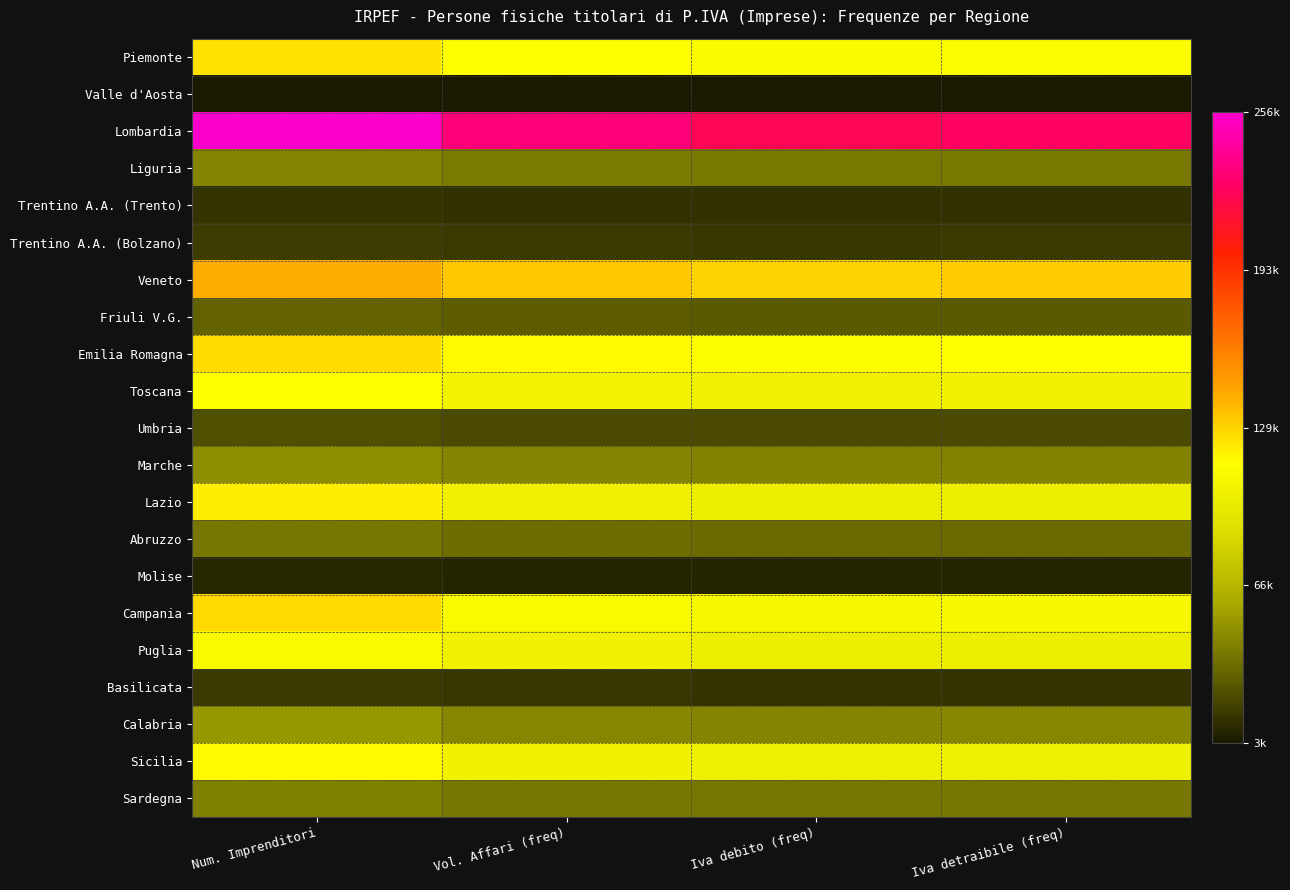

What is the smallest value displayed?

3883